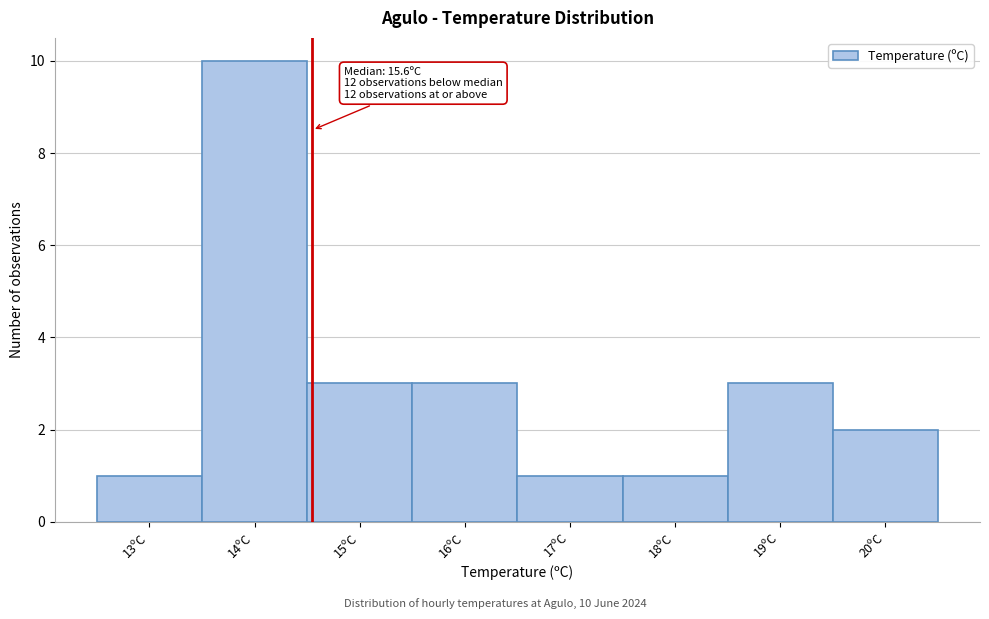

Reading left to right, transcribe all the data shown in this chart.

13ºC=1	14ºC=10	15ºC=3	16ºC=3	17ºC=1	18ºC=1	19ºC=3	20ºC=2